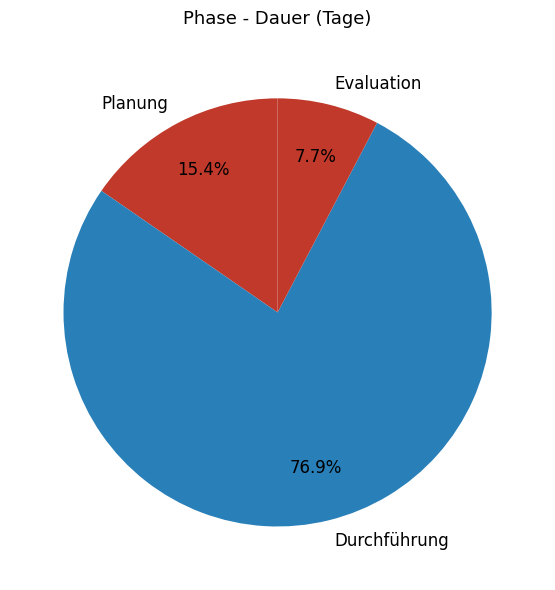

To the nearest percent, what percentage of the pie is Durchführung?

77%